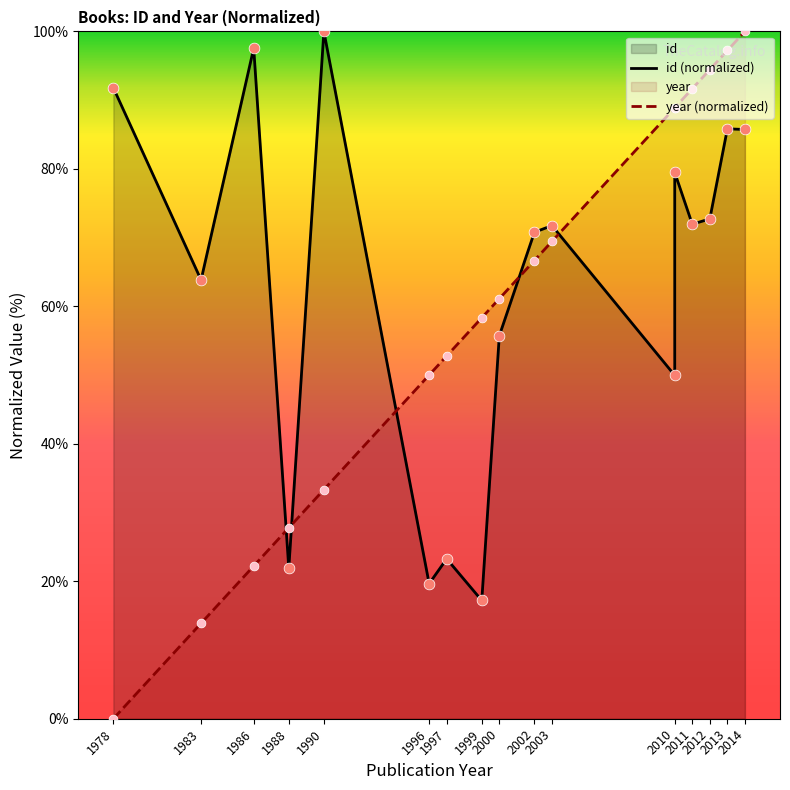

At how many categories does at least one series exceed 97?

4